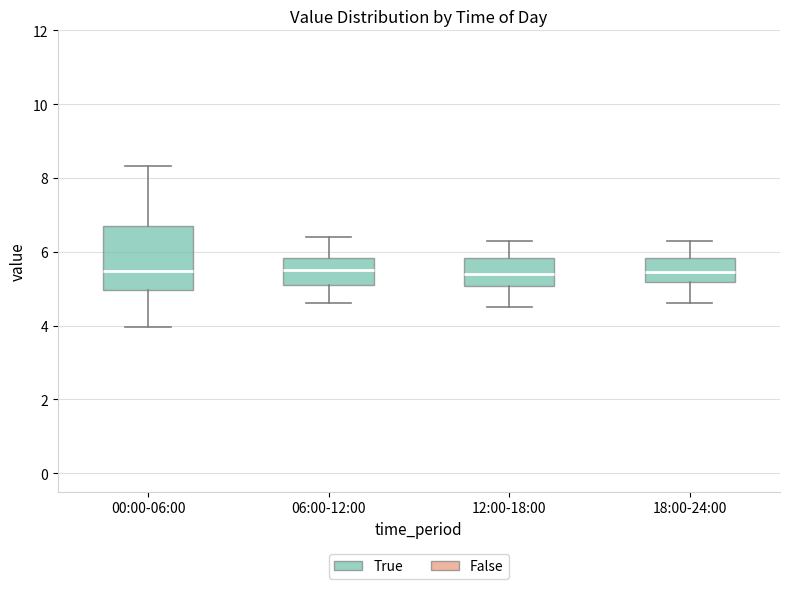

Reading left to right, read every box against the y-axis: the position of its median line, the range the box covers, and the ends of its whiskers. The values are not printed on the chart, so give them approximately, as read against the axis.

00:00-06:00: median 5.4, box 5.0 to 6.6, whiskers 4.0 to 8.4
06:00-12:00: median 5.6, box 5.2 to 5.8, whiskers 4.6 to 6.4
12:00-18:00: median 5.4, box 5.0 to 5.8, whiskers 4.6 to 6.4
18:00-24:00: median 5.4, box 5.2 to 5.8, whiskers 4.6 to 6.4